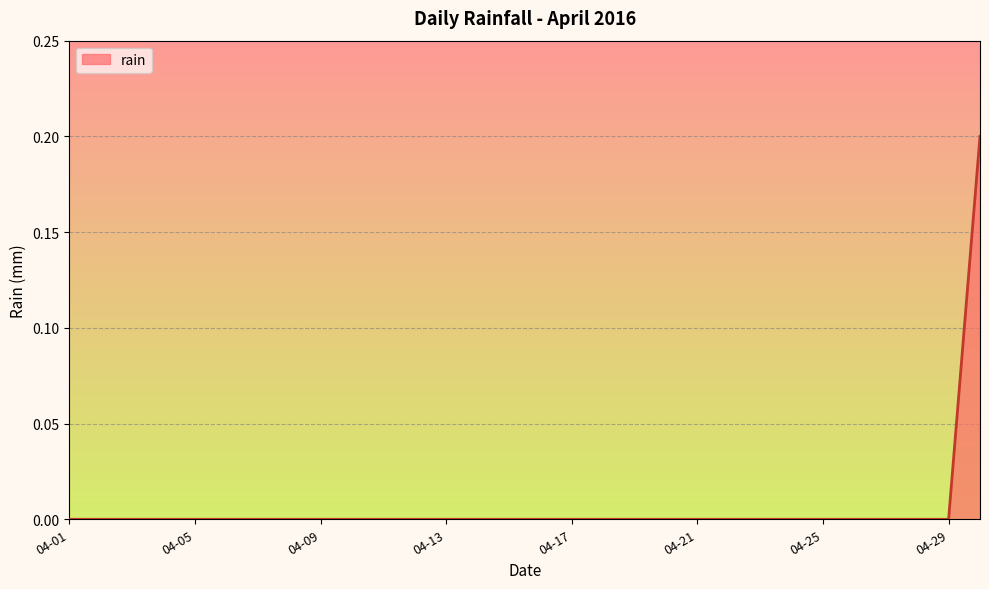

How many lines are shown in the chart?

1